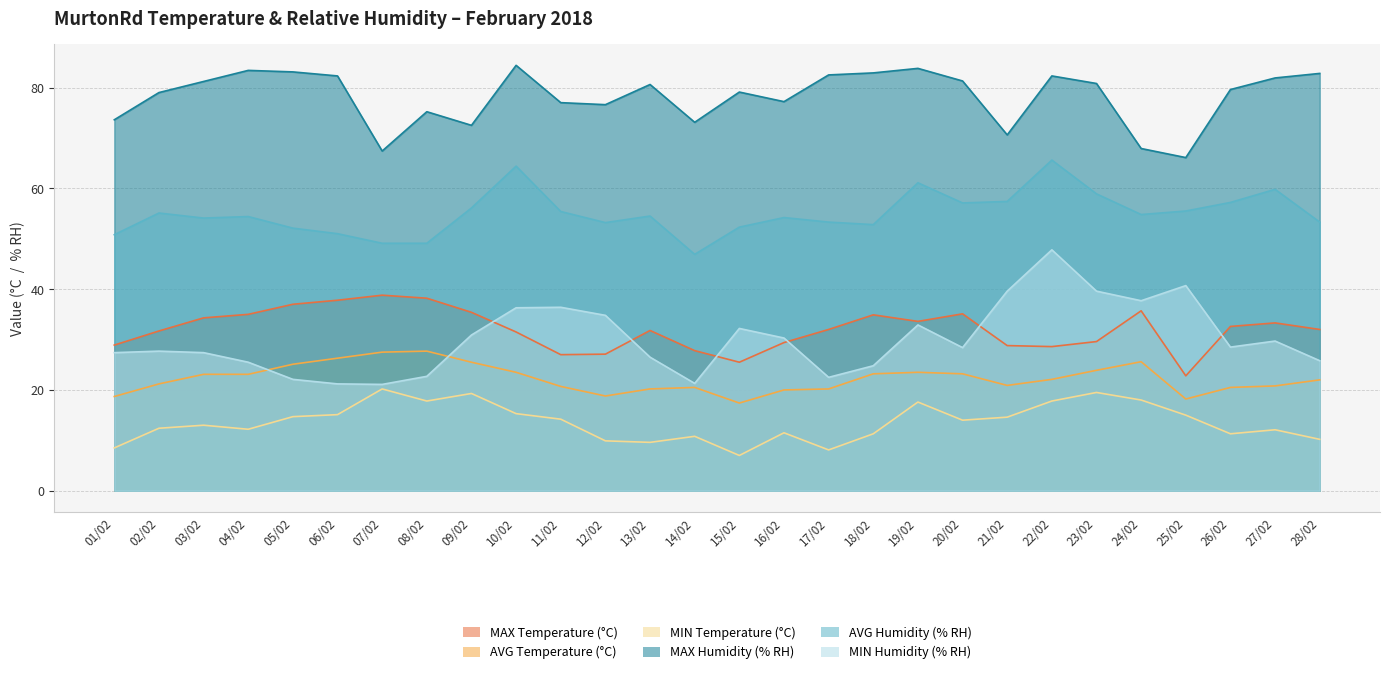

Between 10/02 and 25/02, which series saw the biggest shift?

MAX Humidity (% RH)